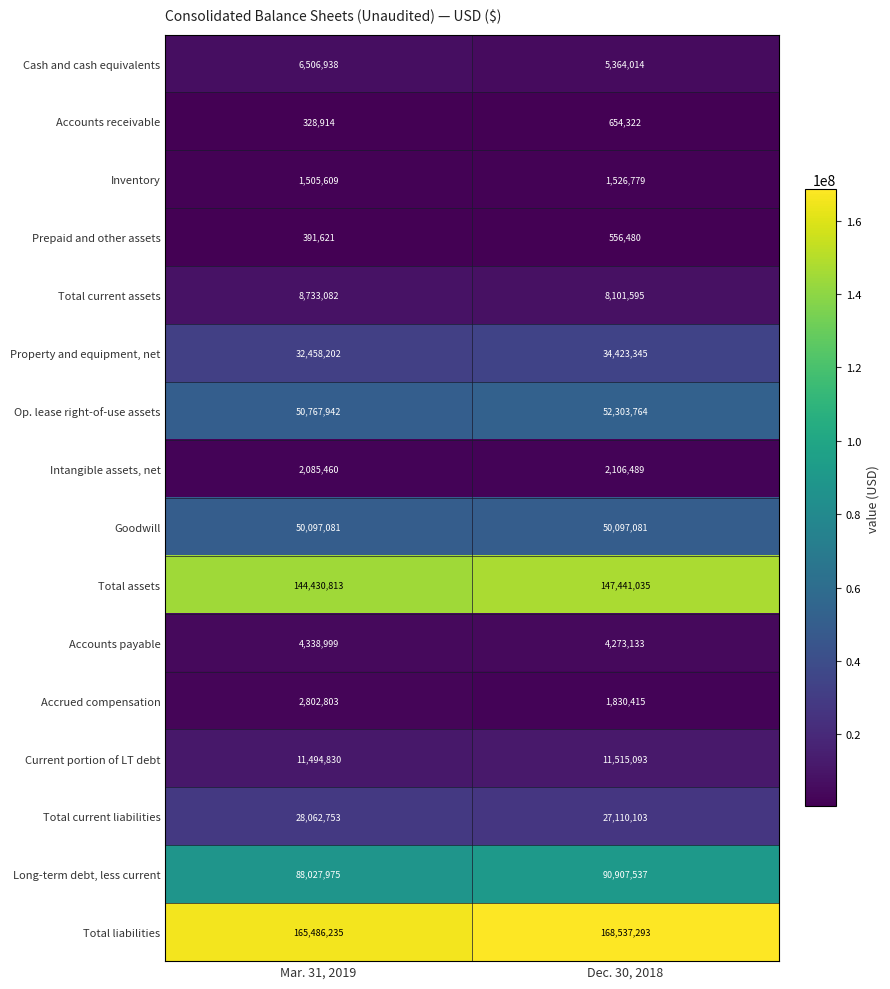

What is the difference between the maximum and minimum values in the Total current liabilities series?

952650